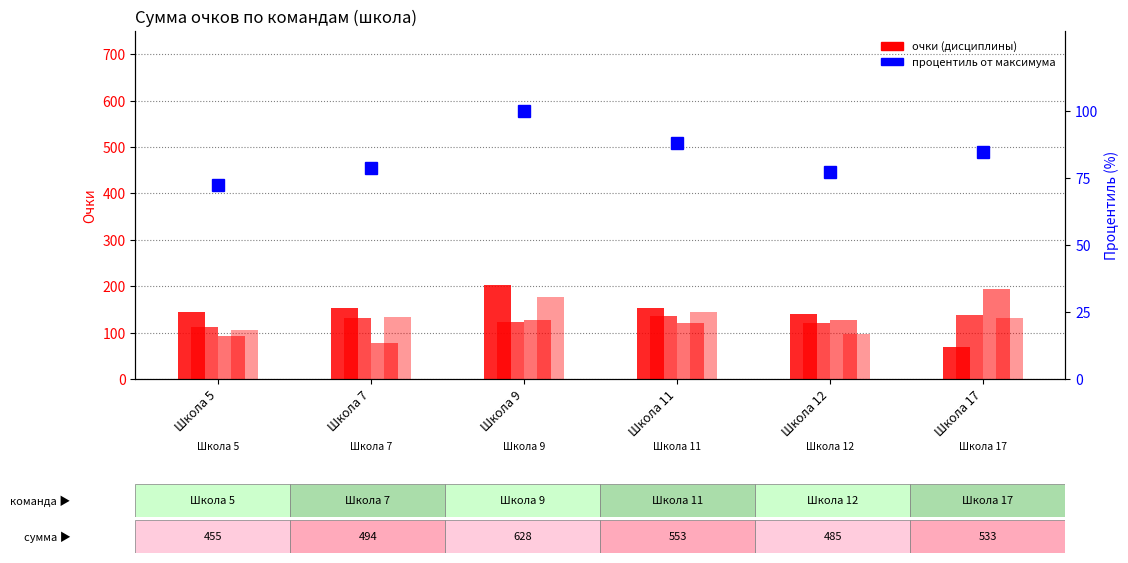

What is the value of the Челночный бег bar at the 5th from the left?

140.0